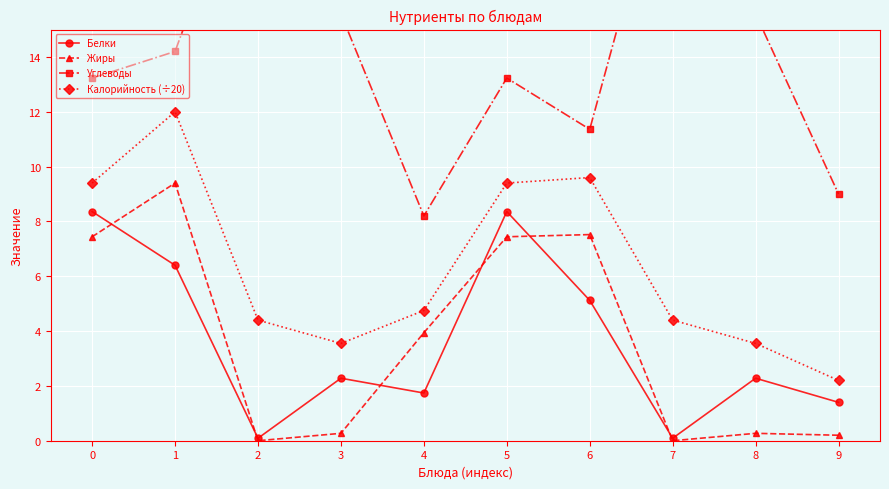

What is the average value of the Белки series?

3.6